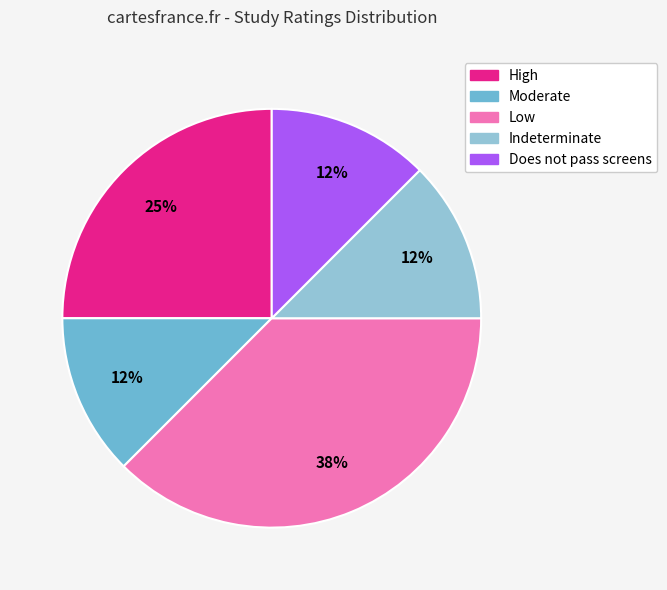

Do Low and High together represent more than half of the pie?

Yes